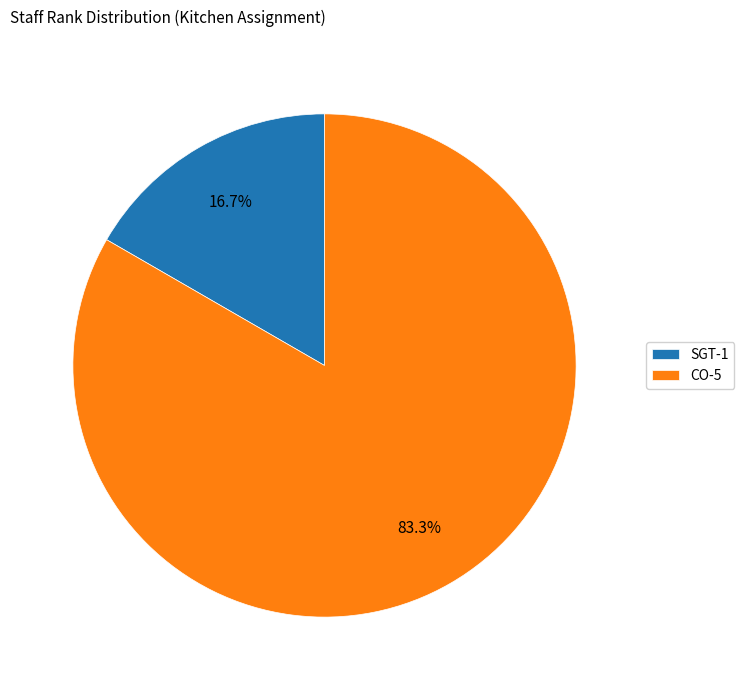

Which has a higher value, SGT-1 or CO-5?

CO-5